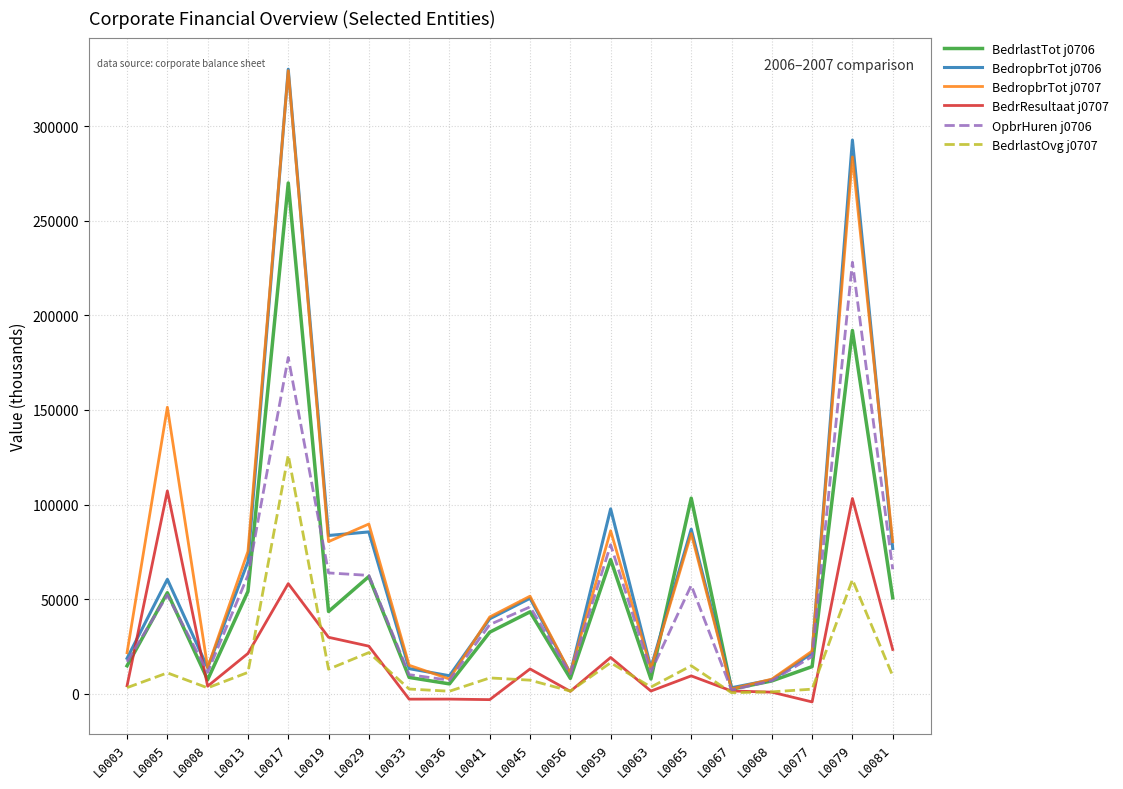

What is the maximum value shown in the chart?

330207